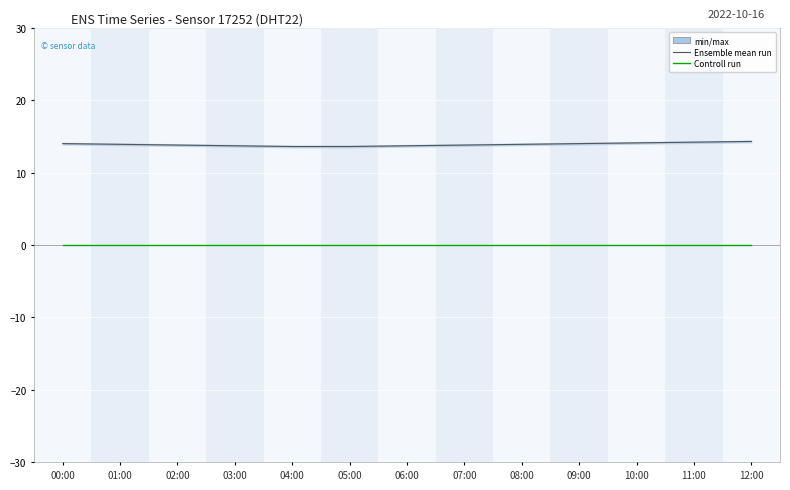

What position from the right is 11:00?

2